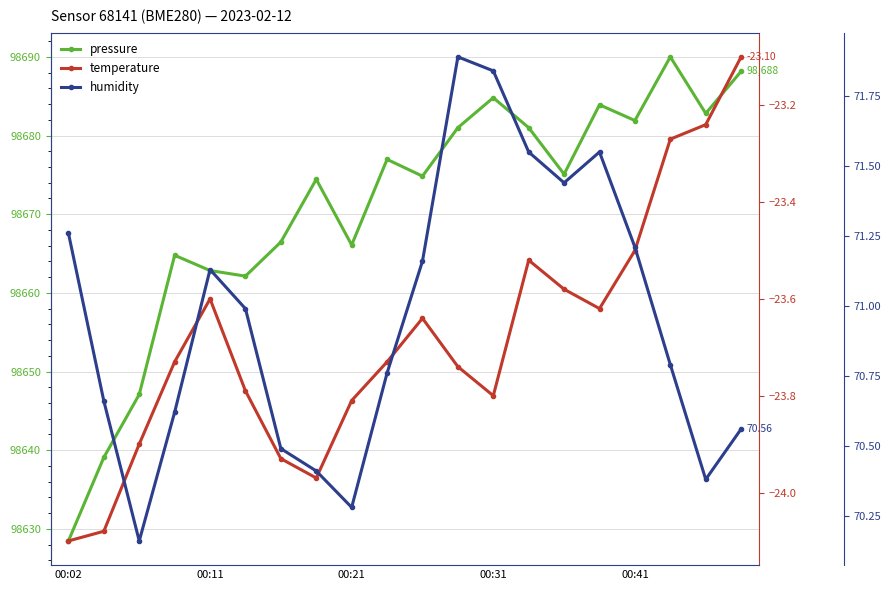

Reading left to right, extract all data points from this chart.

pressure: 98628.5	98639.1	98647.1	98664.8	98662.8	98662.1	98666.5	98674.4	98666.1	98677.0	98674.8	98681.0	98684.8	98681.0	98675.1	98683.9	98681.9	98690.0	98682.8	98688.2
temperature: -24.1	-24.1	-23.9	-23.7	-23.6	-23.8	-23.9	-24.0	-23.8	-23.7	-23.6	-23.7	-23.8	-23.5	-23.6	-23.6	-23.5	-23.3	-23.2	-23.1
humidity: 71.3	70.7	70.2	70.6	71.1	71.0	70.5	70.4	70.3	70.8	71.2	71.9	71.8	71.5	71.4	71.5	71.2	70.8	70.4	70.6